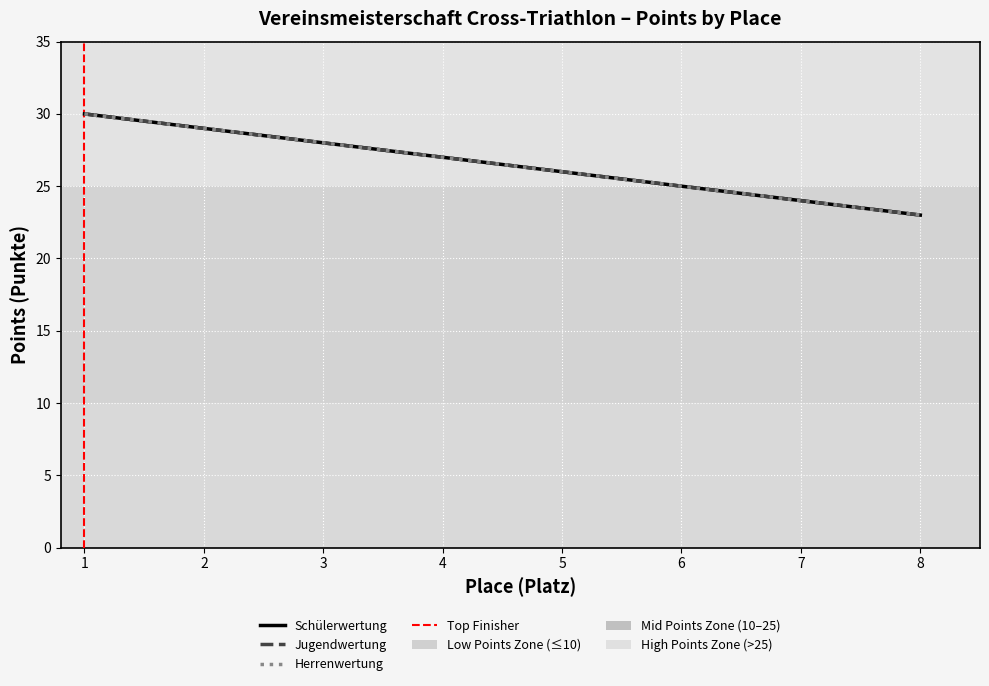

True or false: Jugendwertung has a value of 26 at 5.

True